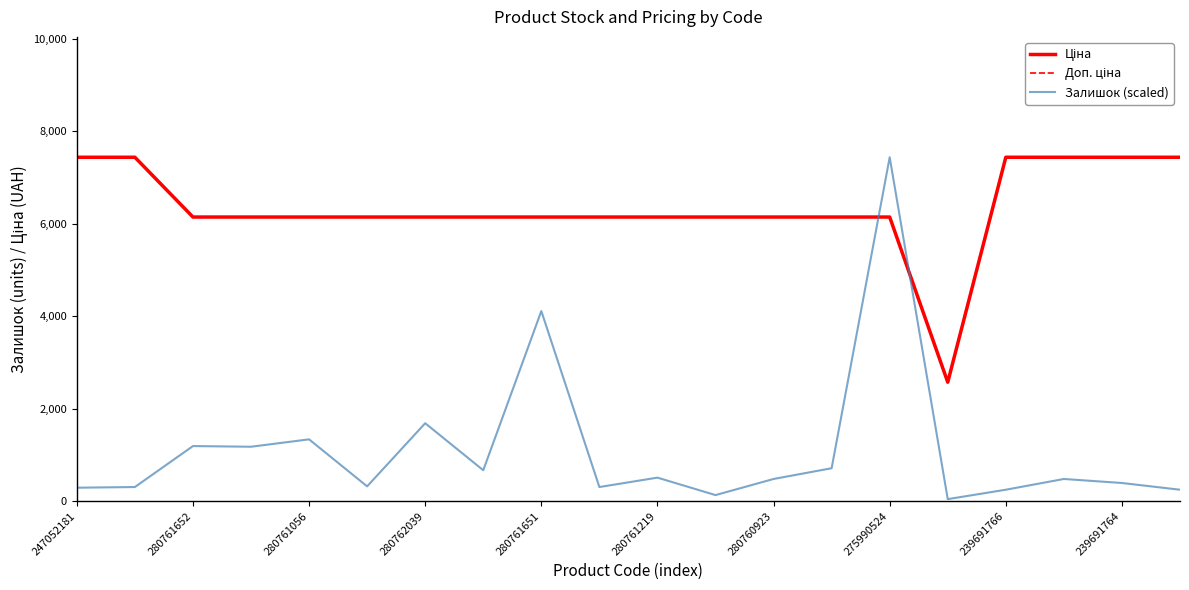

How many lines are shown in the chart?

3